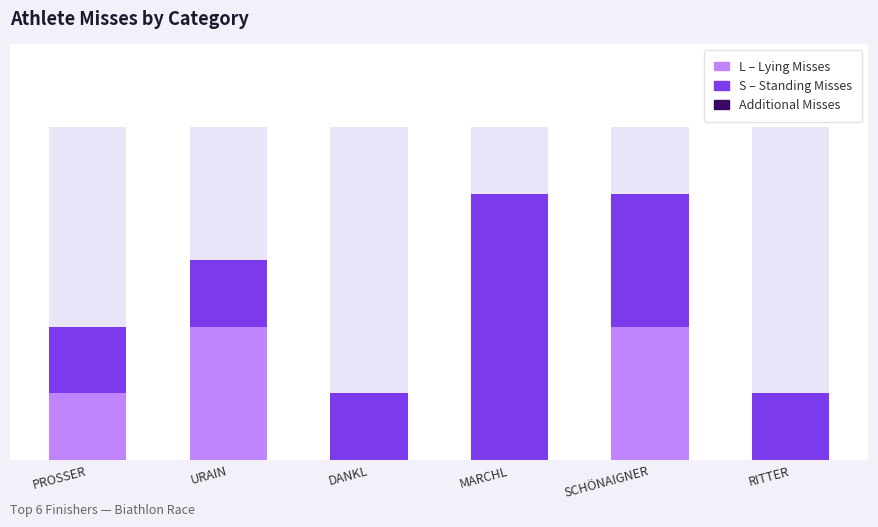

Rank the series by their average value, from highest to lowest.

S (Standing Misses), L (Lying Misses), Additional Misses